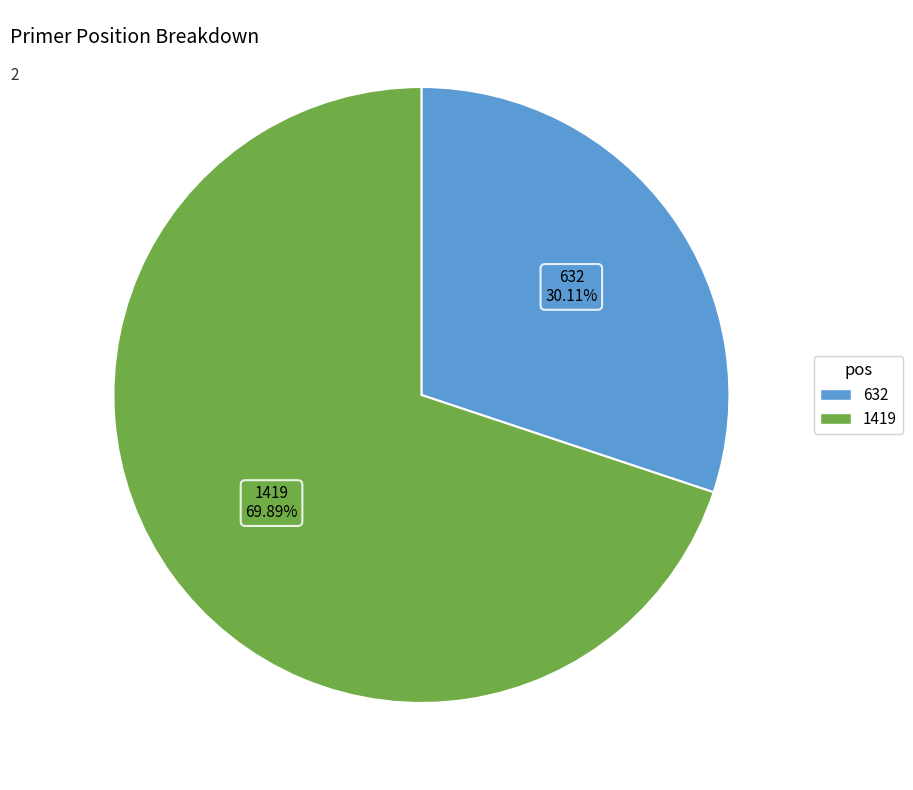

To the nearest percent, what is the difference between the largest and smallest slice percentages?

40%